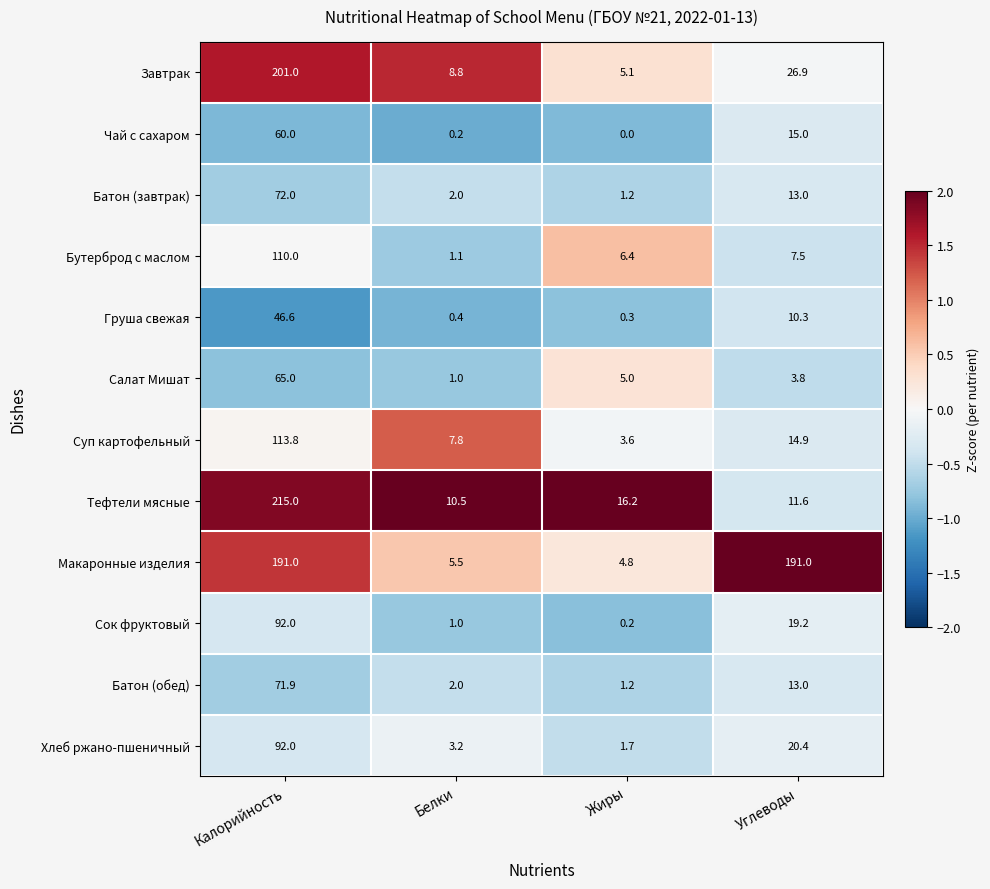

Between Калорийность and Белки, which series saw the biggest shift?

Тефтели мясные